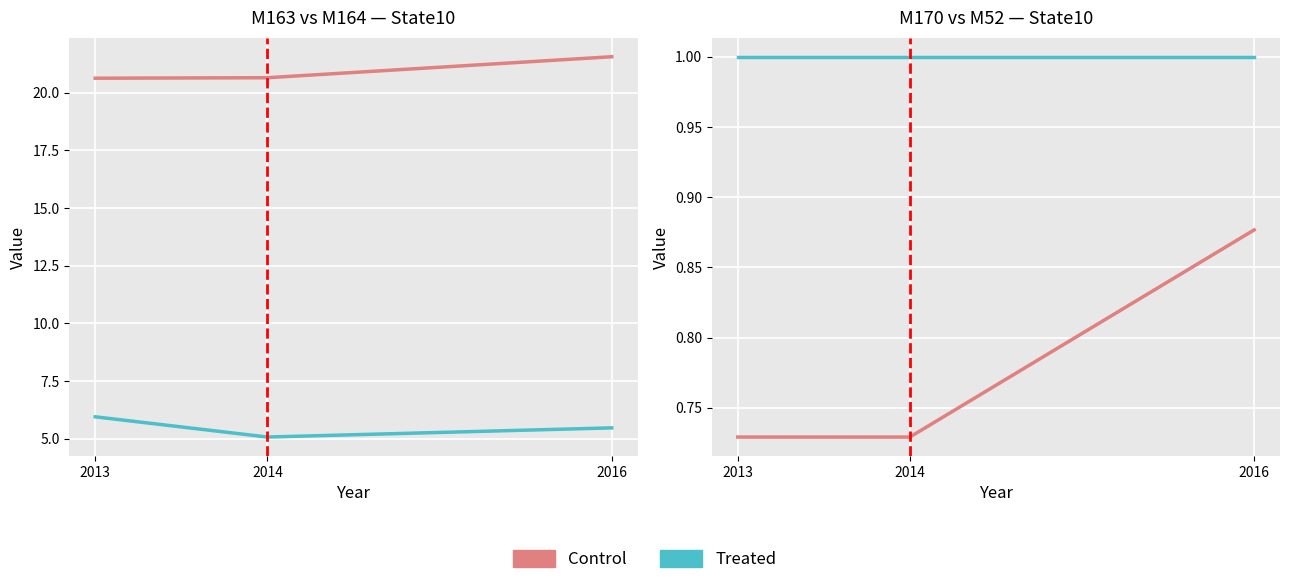

List the labels in order of Treated value, smallest first.

2013, 2014, 2016